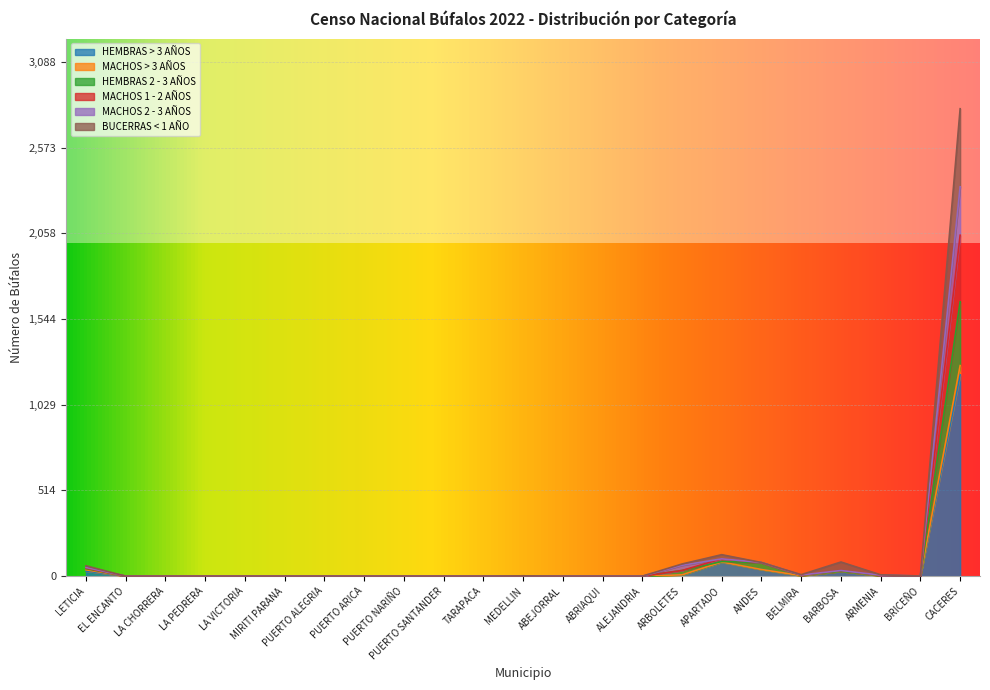

At which category is the sum across all series the highest?

CACERES